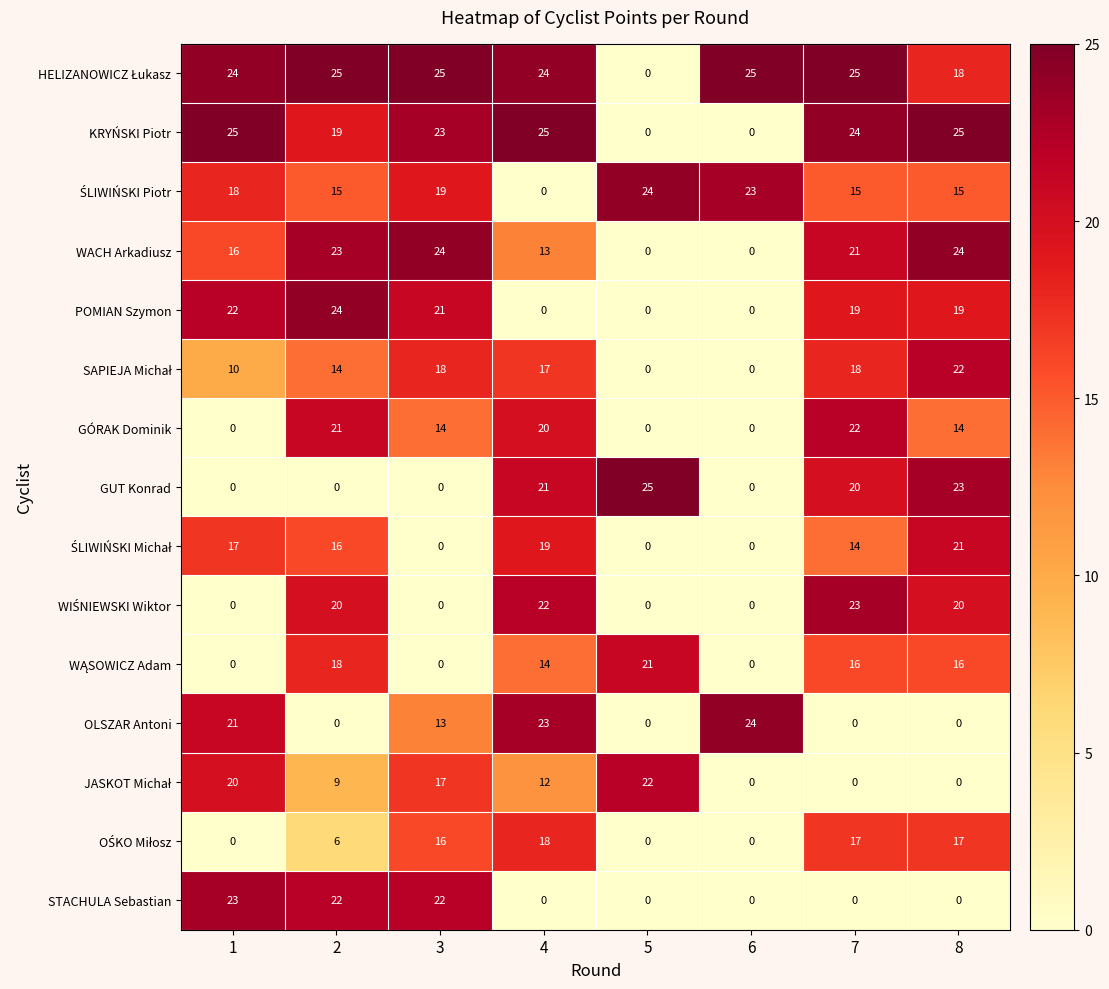

What is the spread (max minus min) of values at 7?

25